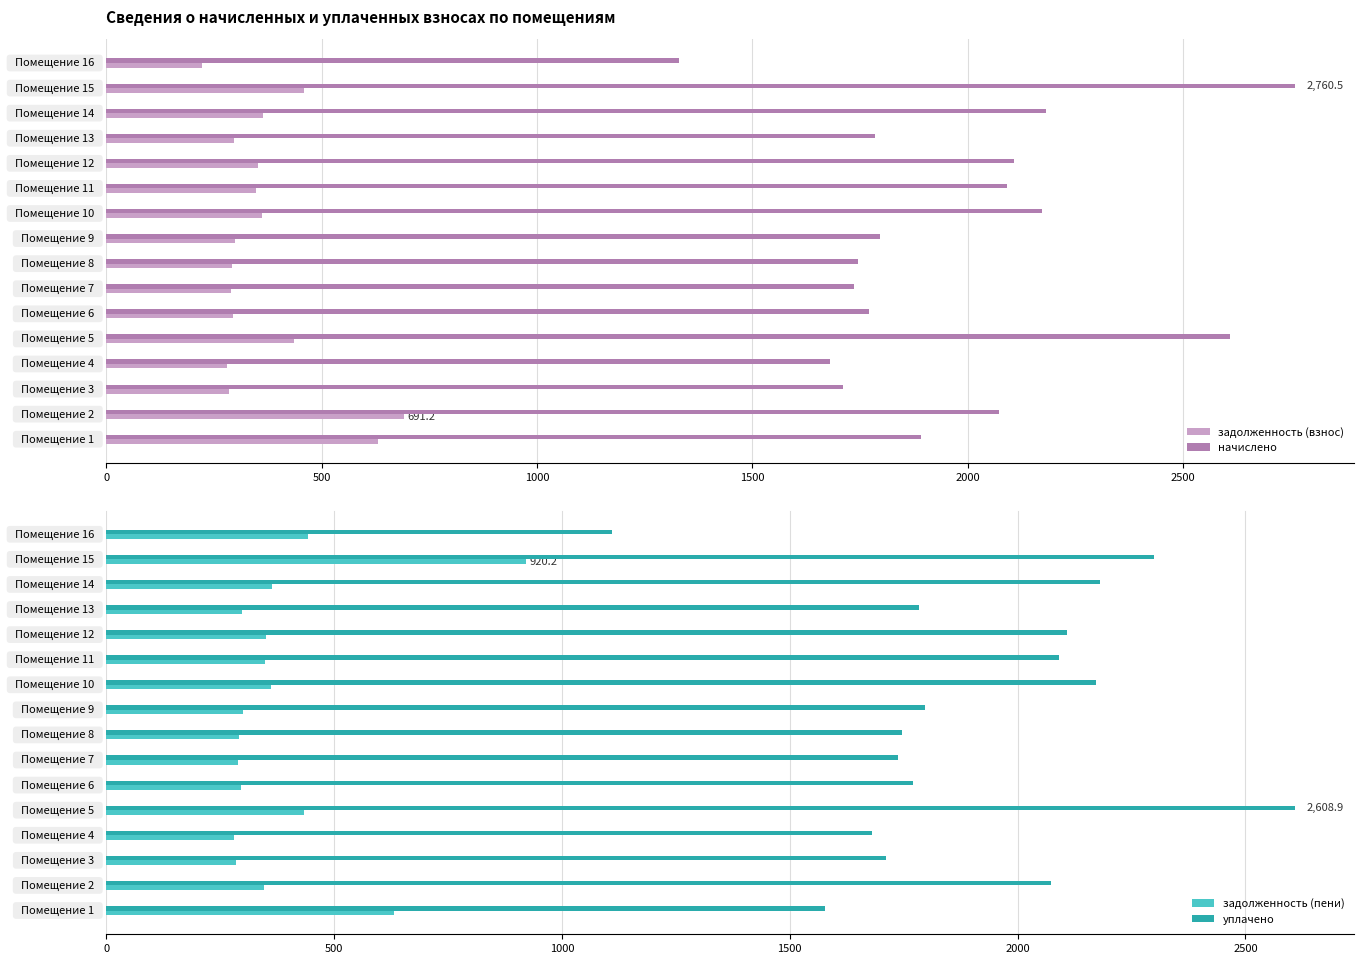

What is the maximum value for задолженность (взнос)?

691.2